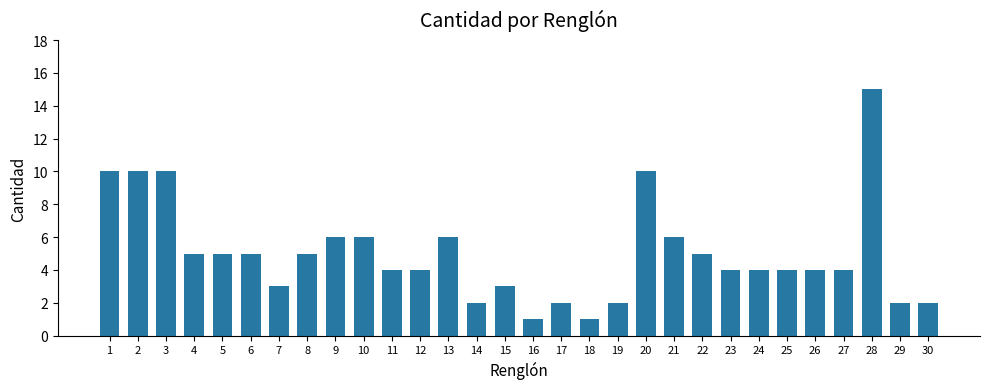

What is the ratio of the value at 25 to the value at 10?

0.7